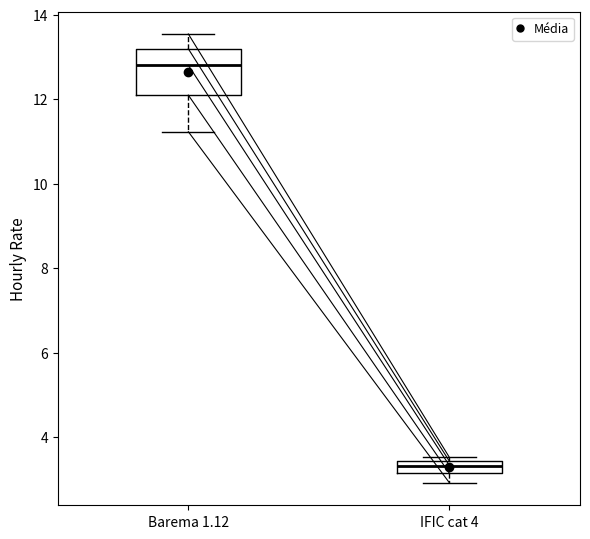

Comparing the boxes themselves (not the whiskers), which one is the tallest?

Barema 1.12